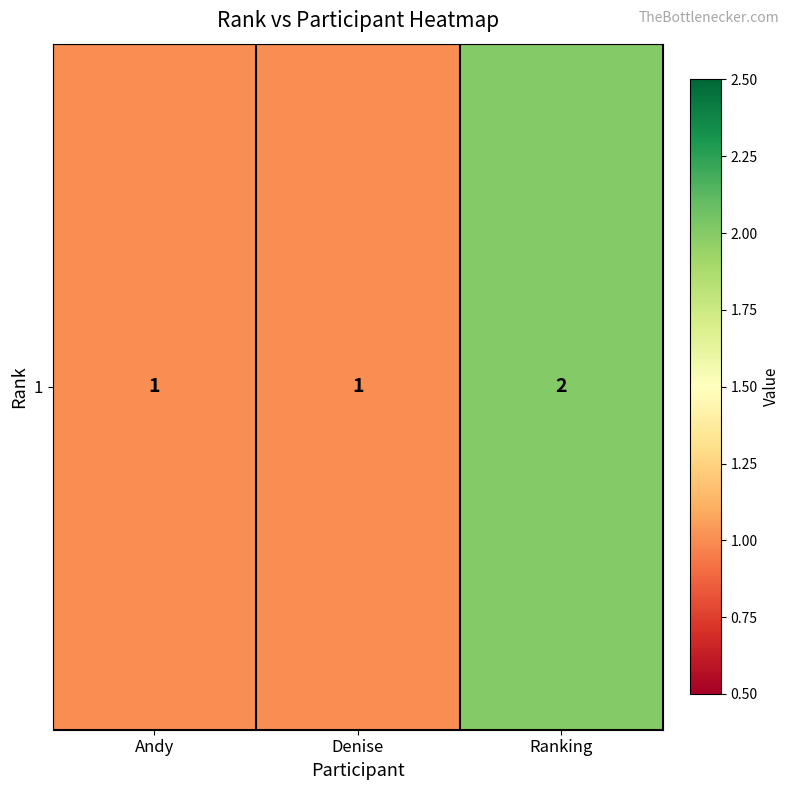

List the labels in order of value, smallest first.

Andy, Denise, Ranking